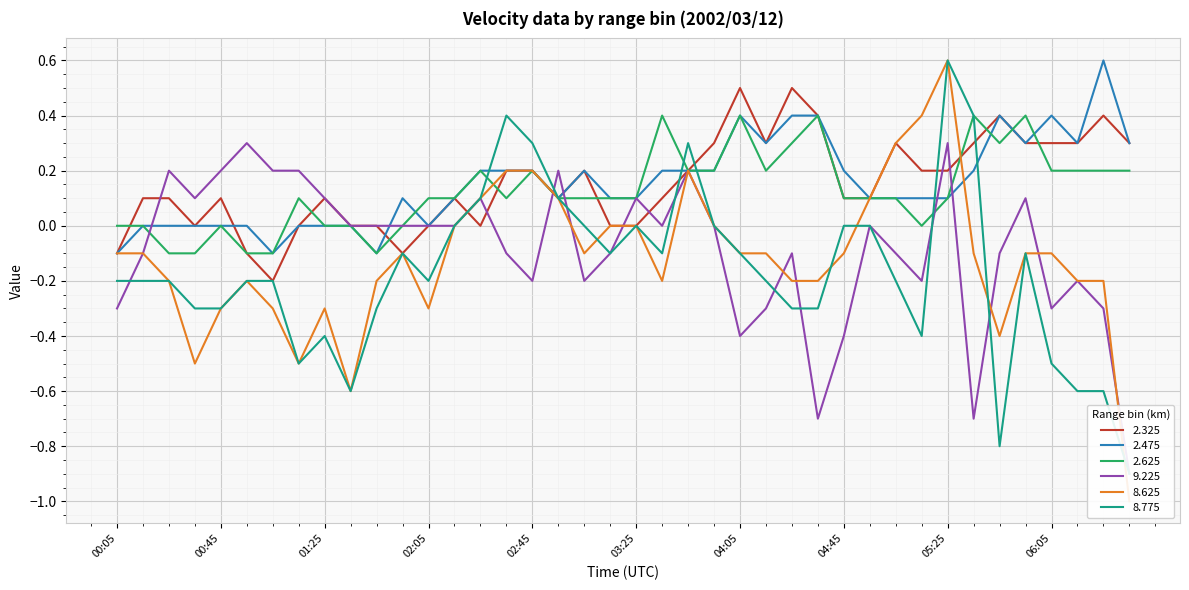

What is the approximate value of 2.625 at 03:25?

0.1